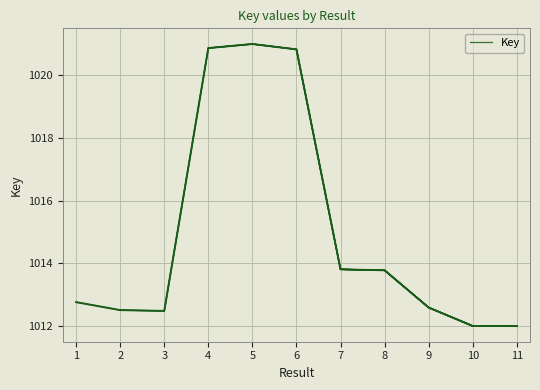

The chart shows a value of 1330.0 at 4. True or false?

False